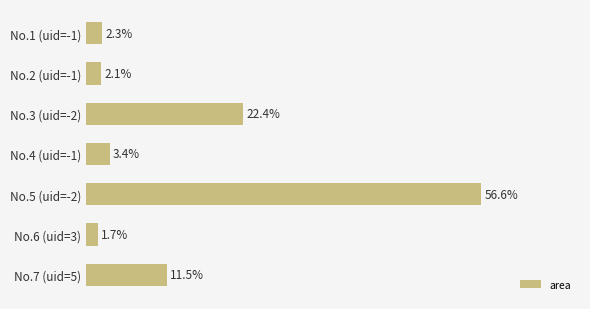

Rank the categories by value from highest to lowest.

No.5 (uid=-2), No.3 (uid=-2), No.7 (uid=5), No.4 (uid=-1), No.1 (uid=-1), No.2 (uid=-1), No.6 (uid=3)